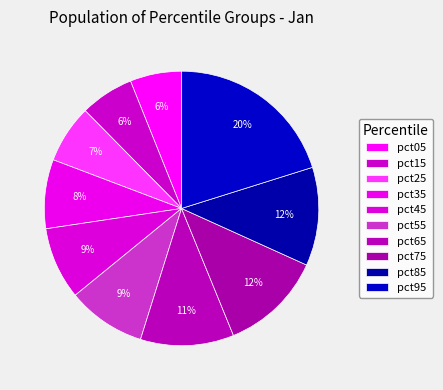

Combined, what portion of the pie is pct05 and pct75?

18.1%